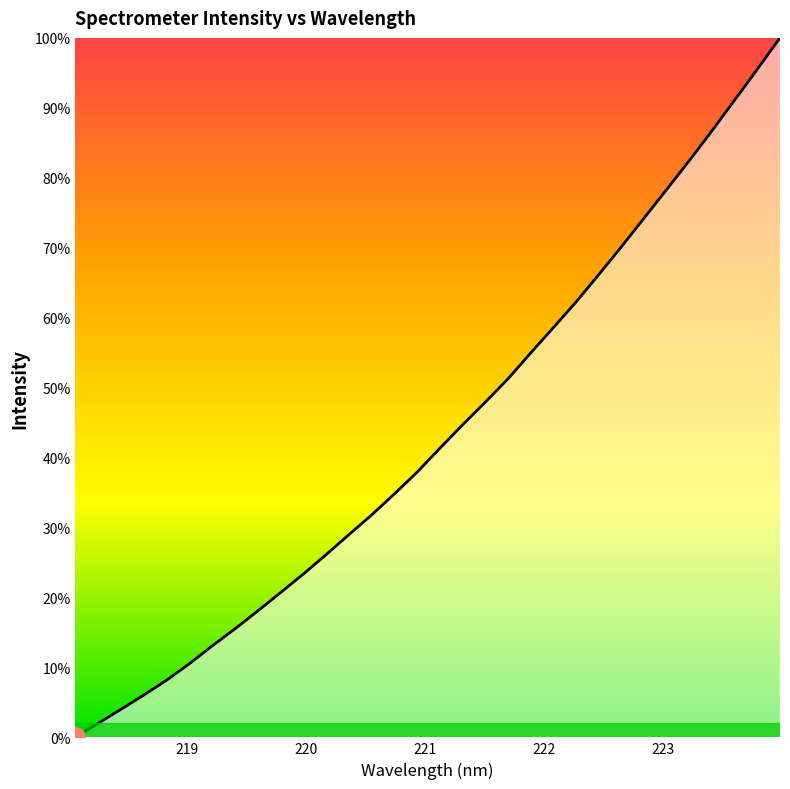

True or false: there are more than 0 points higher than both neighbors.

False